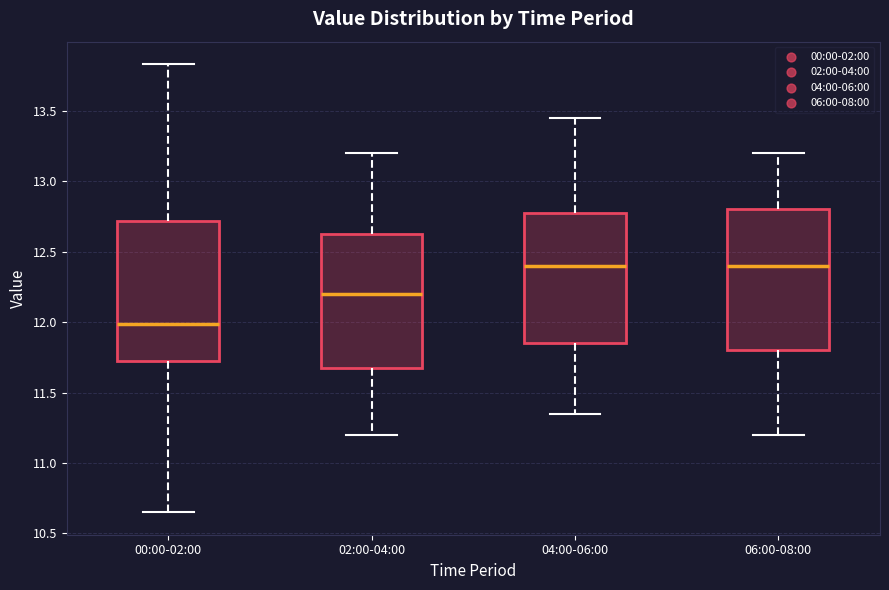

Reading left to right, transcribe this box plot: for each box, give where its median line is, the range the box spans, and where its two whiskers end, as read against the y-axis. The values are not printed on the chart, so give them approximately, as read against the axis.

00:00-02:00: median 12.00, box 11.70 to 12.70, whiskers 10.65 to 13.85
02:00-04:00: median 12.20, box 11.70 to 12.65, whiskers 11.20 to 13.20
04:00-06:00: median 12.40, box 11.85 to 12.80, whiskers 11.35 to 13.45
06:00-08:00: median 12.40, box 11.80 to 12.80, whiskers 11.20 to 13.20